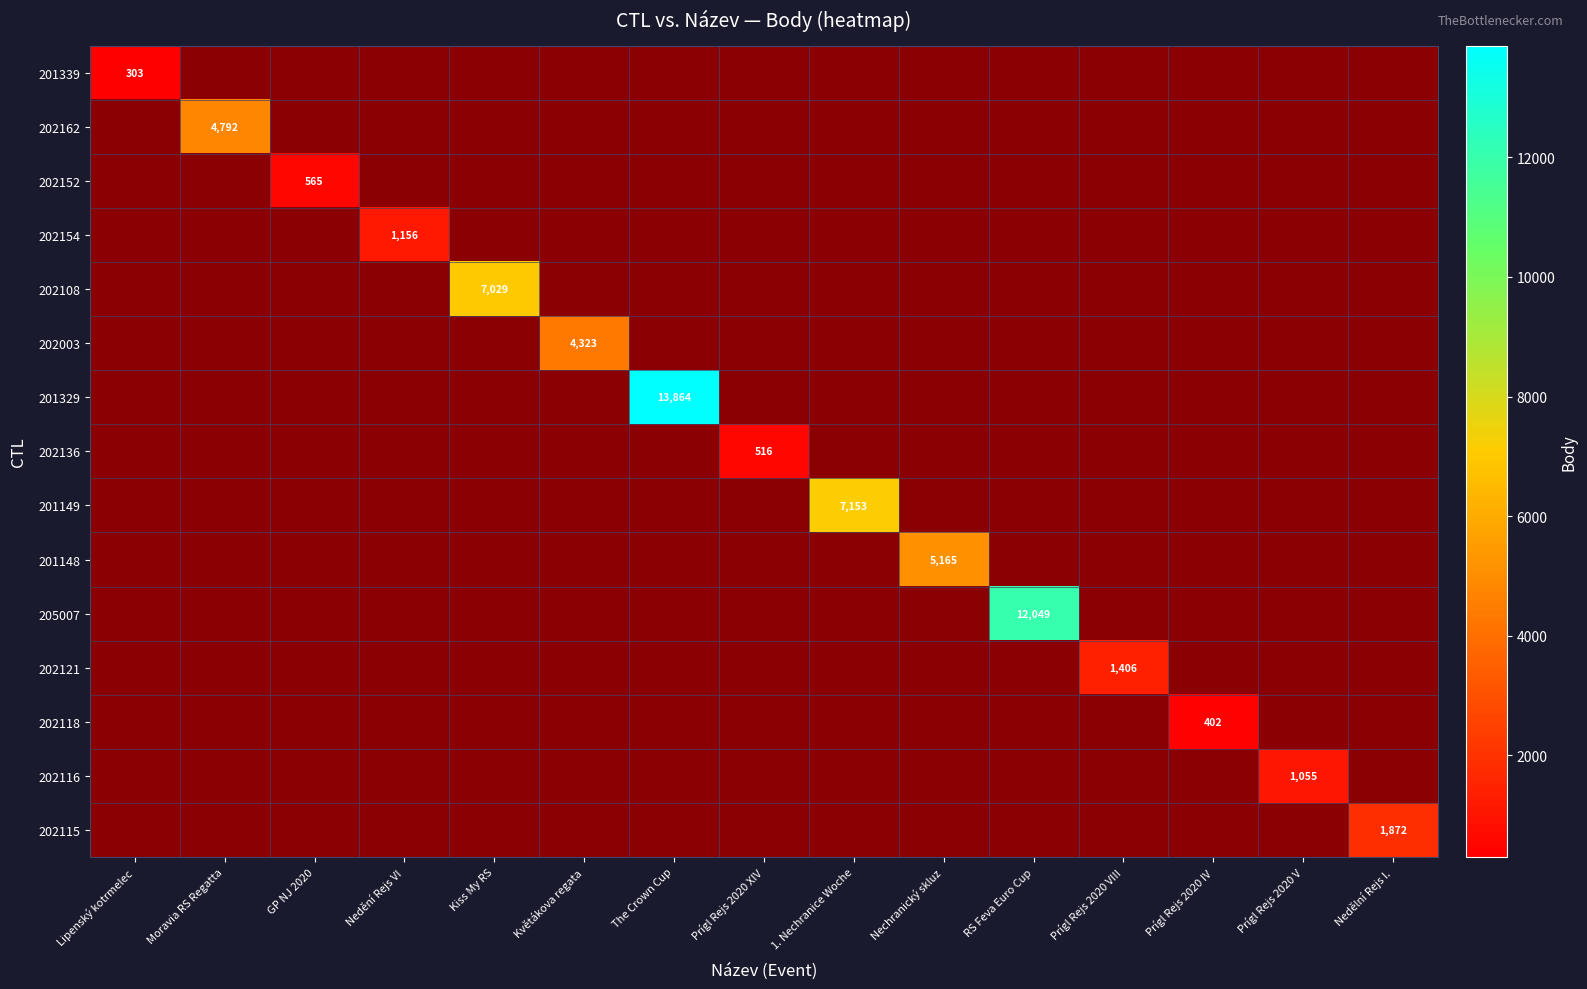

What is the average value of the 205007 series?

803